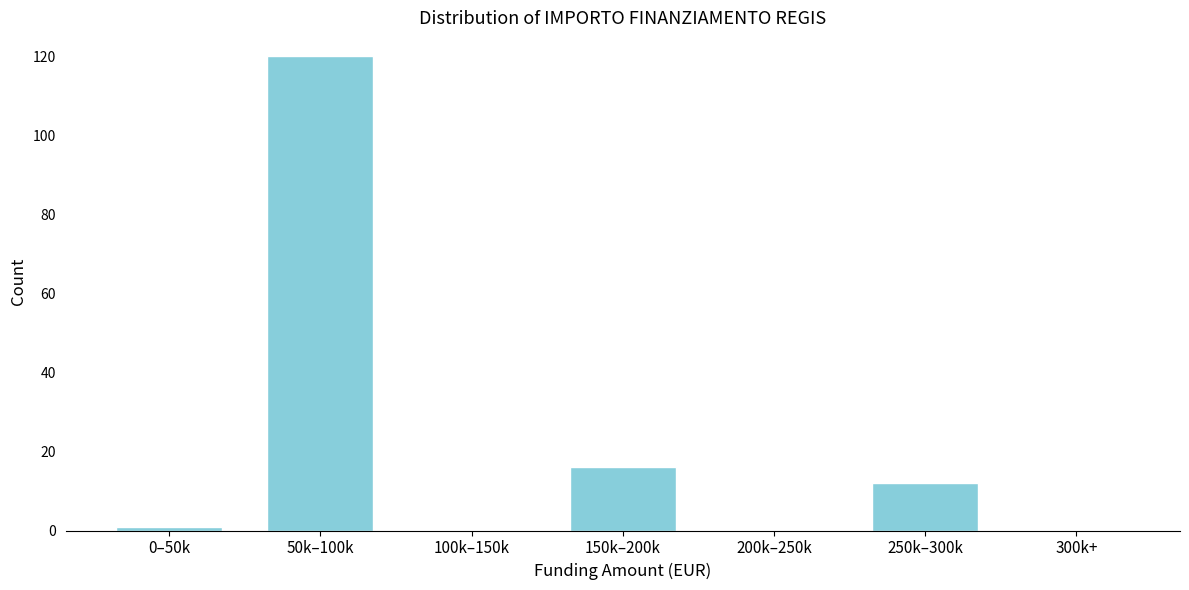

Reading right to left, transcribe all the data shown in this chart.

300k+=0	250k–300k=12	200k–250k=0	150k–200k=16	100k–150k=0	50k–100k=120	0–50k=1